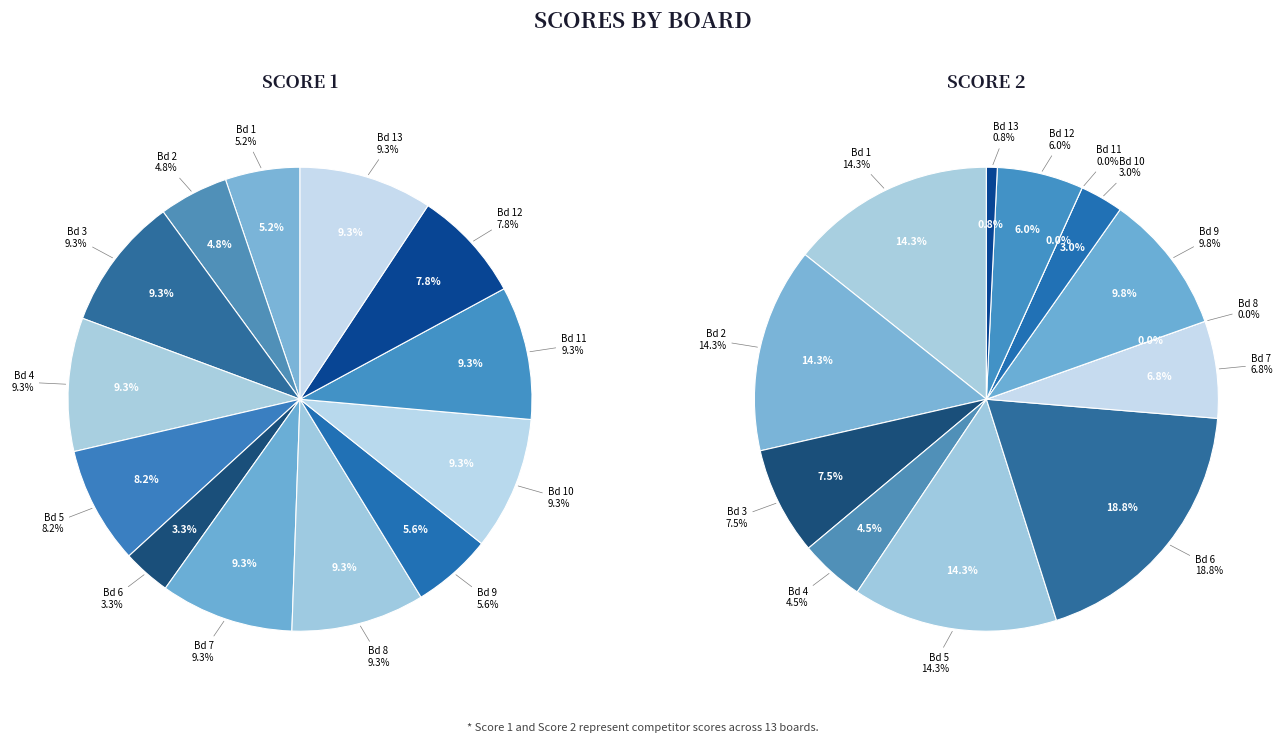

Is it true that Board 8 is 9% of the pie?

True